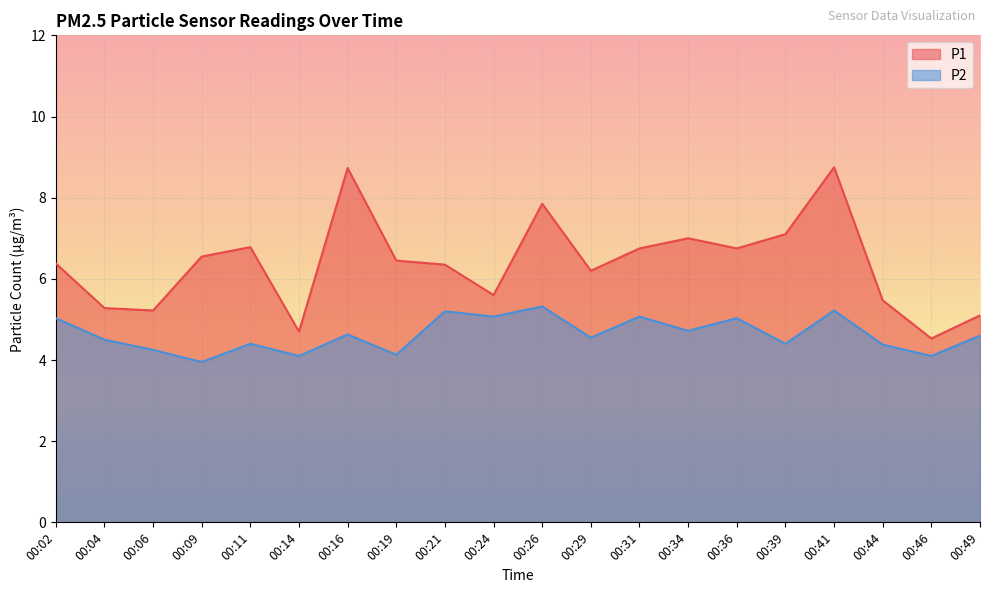

What is the difference between the second highest and second lowest values in the P2 series?

1.1